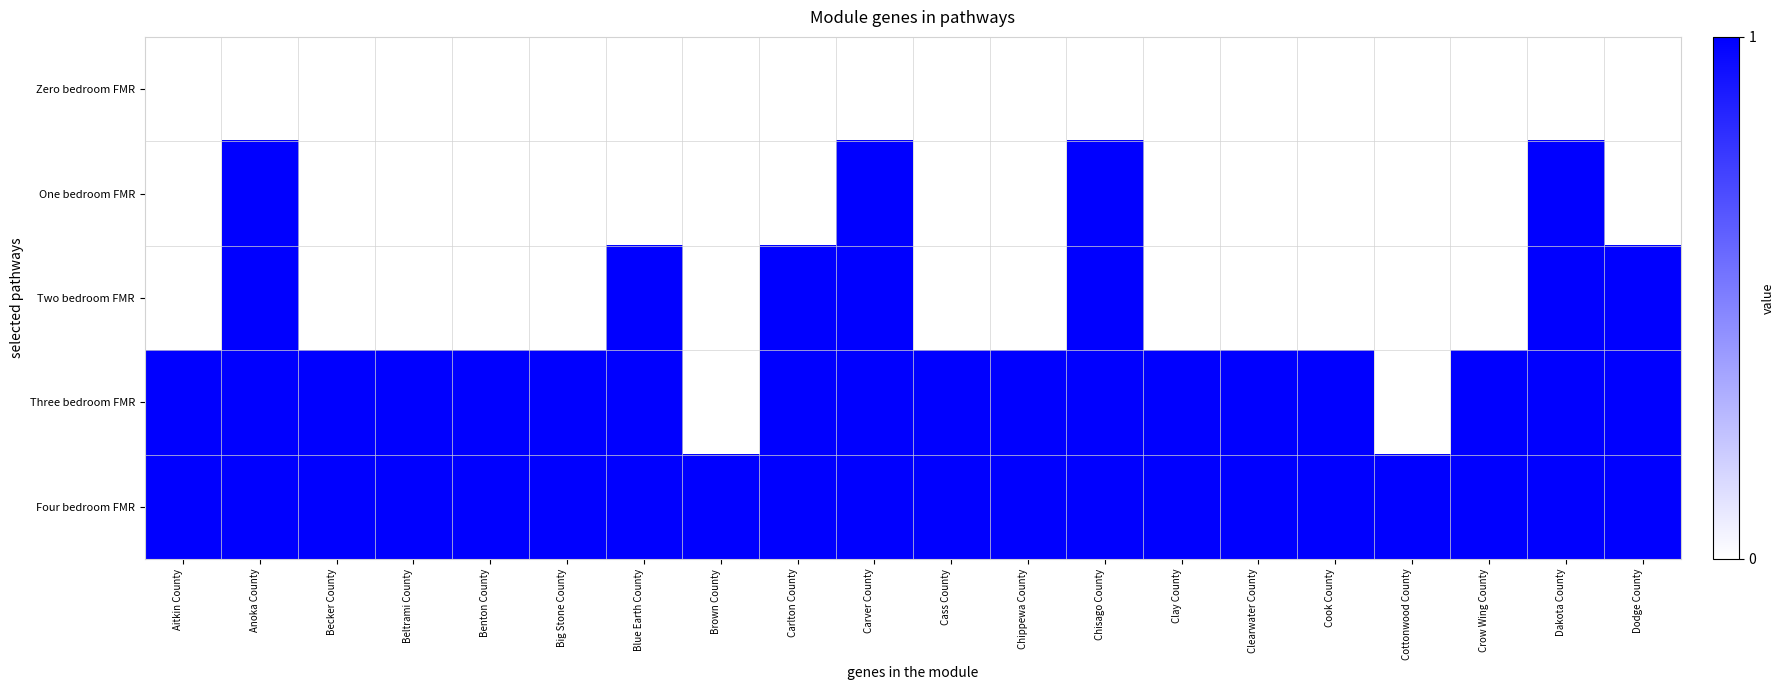

Which category has the highest value across all series?

Anoka County